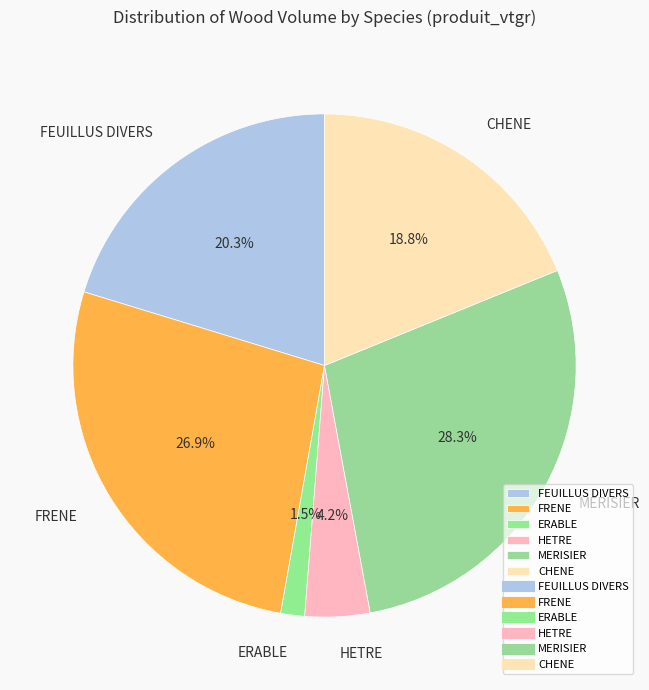

Between CHENE and FRENE, which is larger?

FRENE